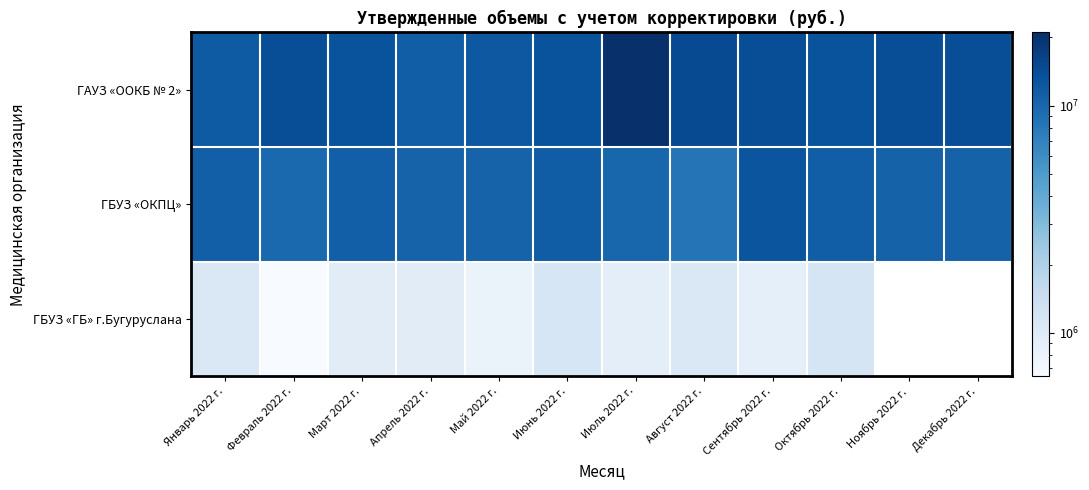

The ГБУЗ «ОКПЦ» series shows 11524880.4 at Июнь 2022 г.. True or false?

True